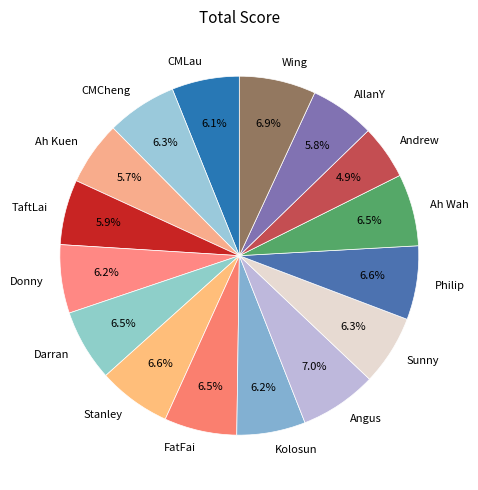

Does Angus account for over 50% of the chart?

No